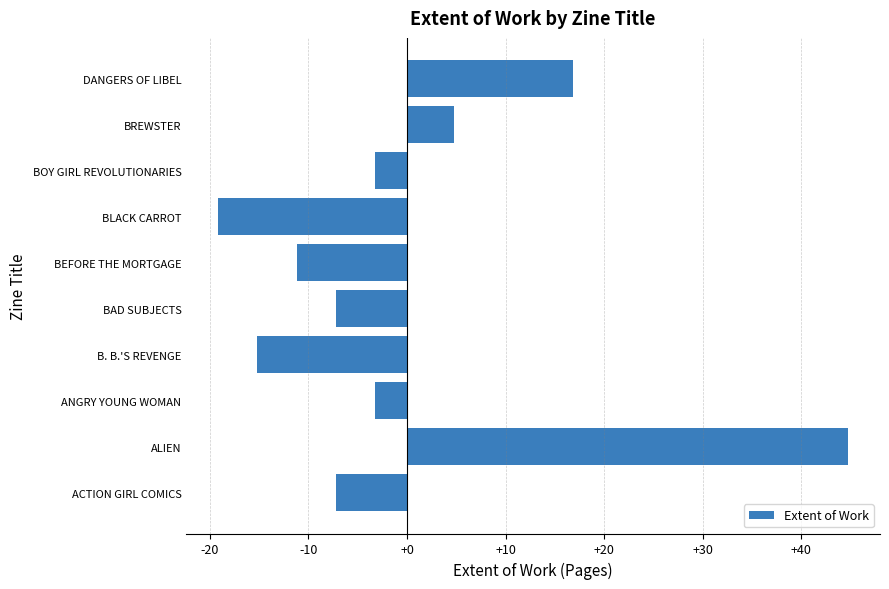

Approximately how many times larger is the value at DANGERS OF LIBEL compared to ALIEN?

0.4